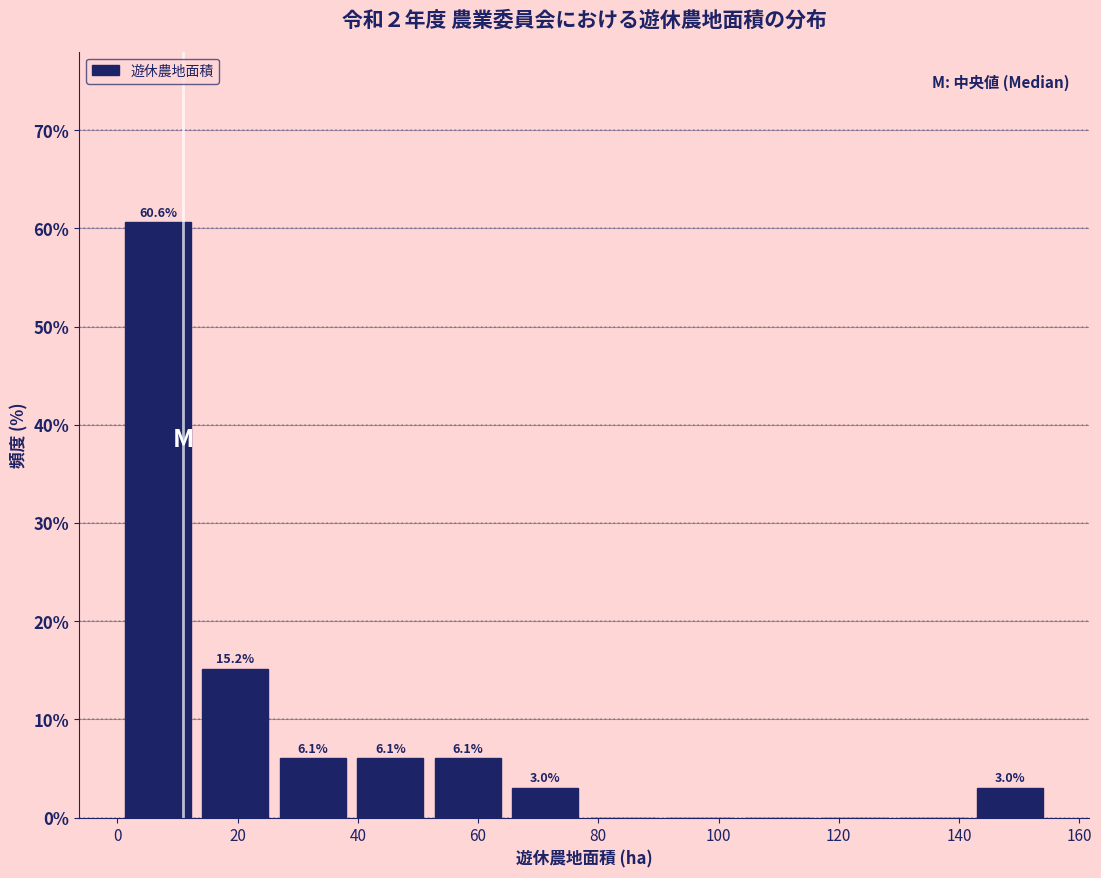

Over which range of the x-axis is the bar tallest?

0 to 14